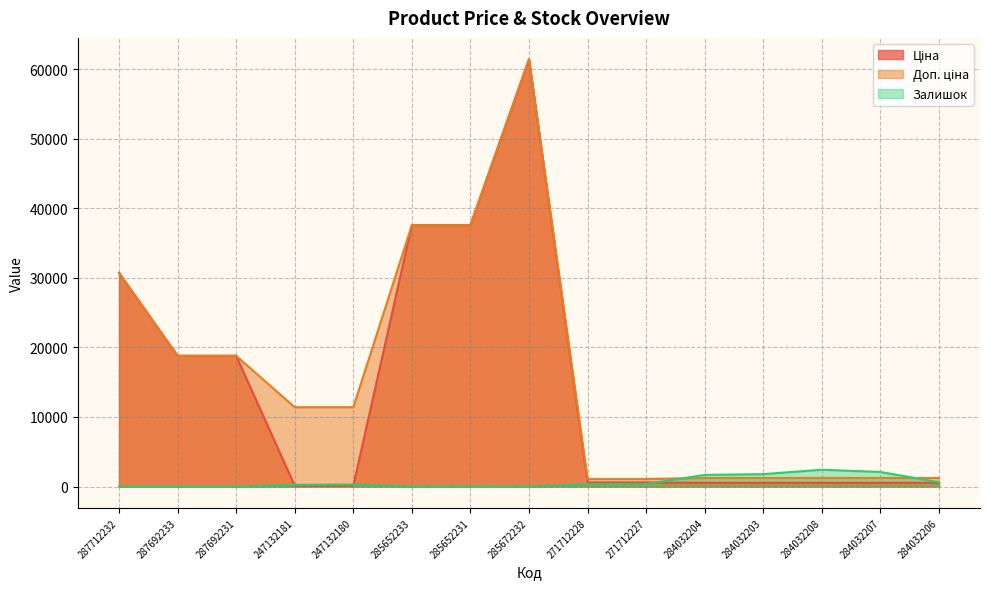

What are all the series names shown in the legend?

Ціна, Доп. ціна, Залишок